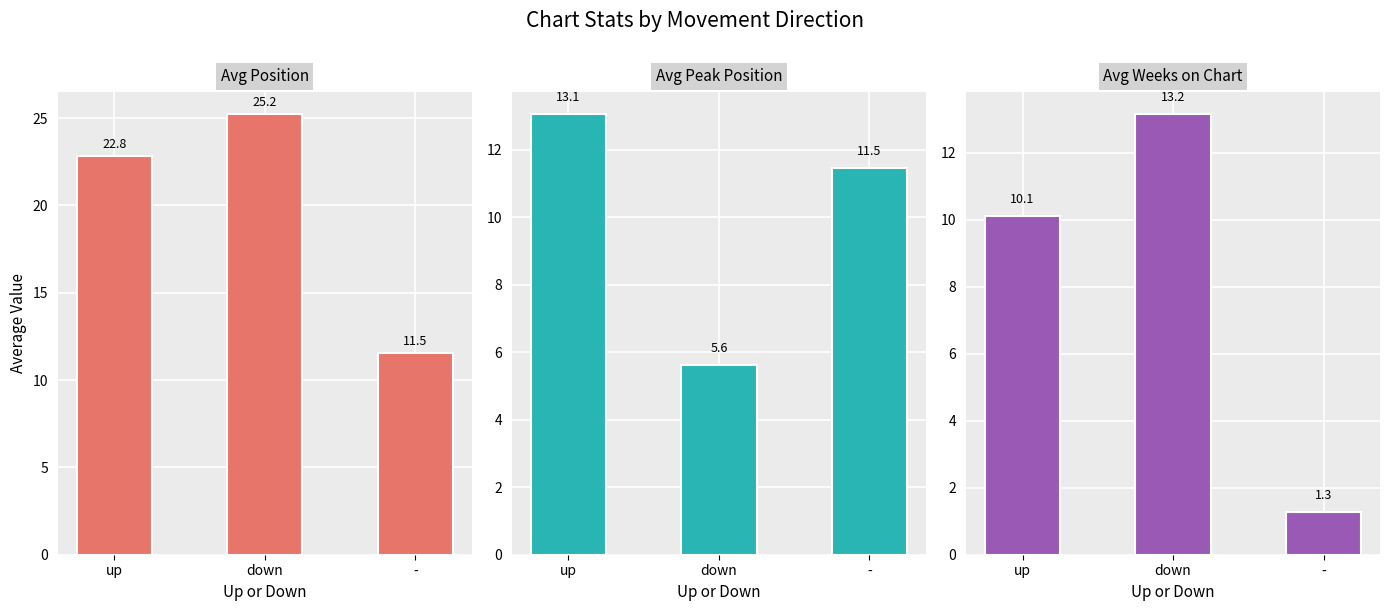

The Avg Peak Position series shows 8.0 at down. True or false?

False